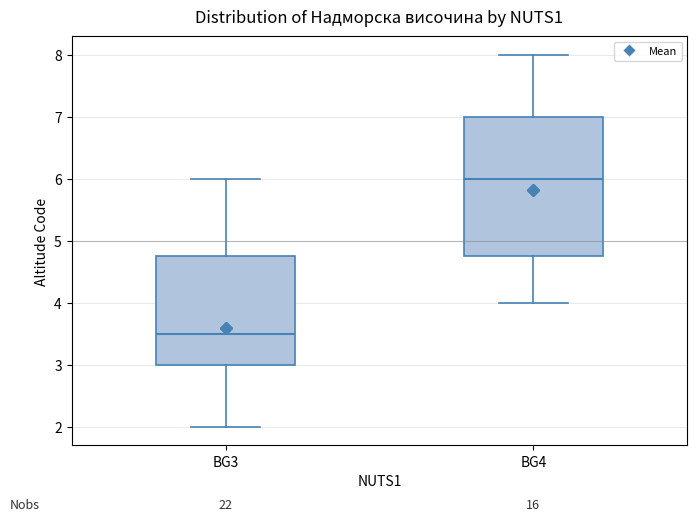

Which box is the tallest, from its lower edge to its upper edge?

BG4